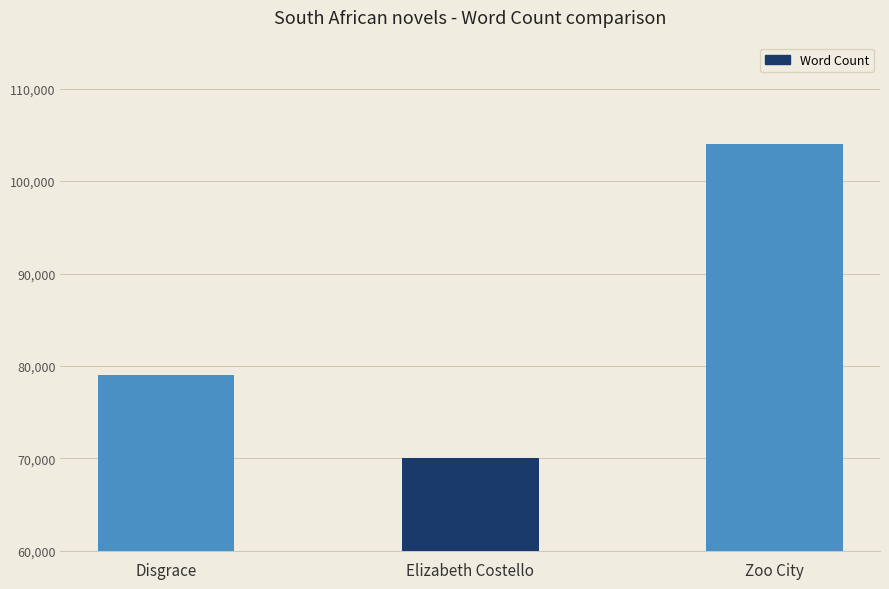

What is the sum of the values at Elizabeth Costello and Zoo City?

174000